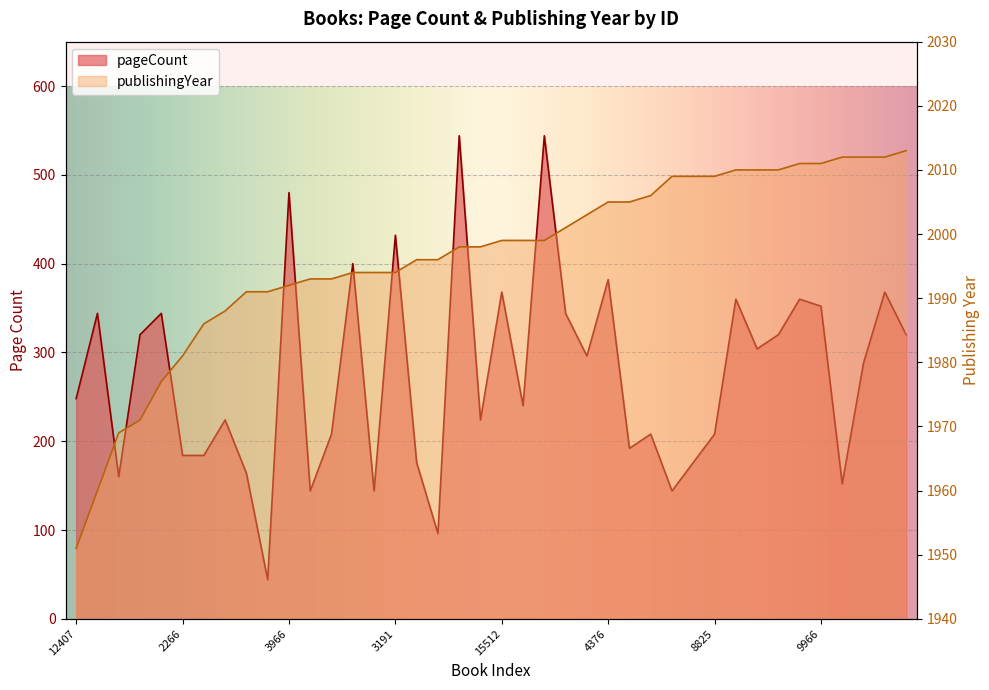

Which series changed the most between 17302 and 15800?

pageCount